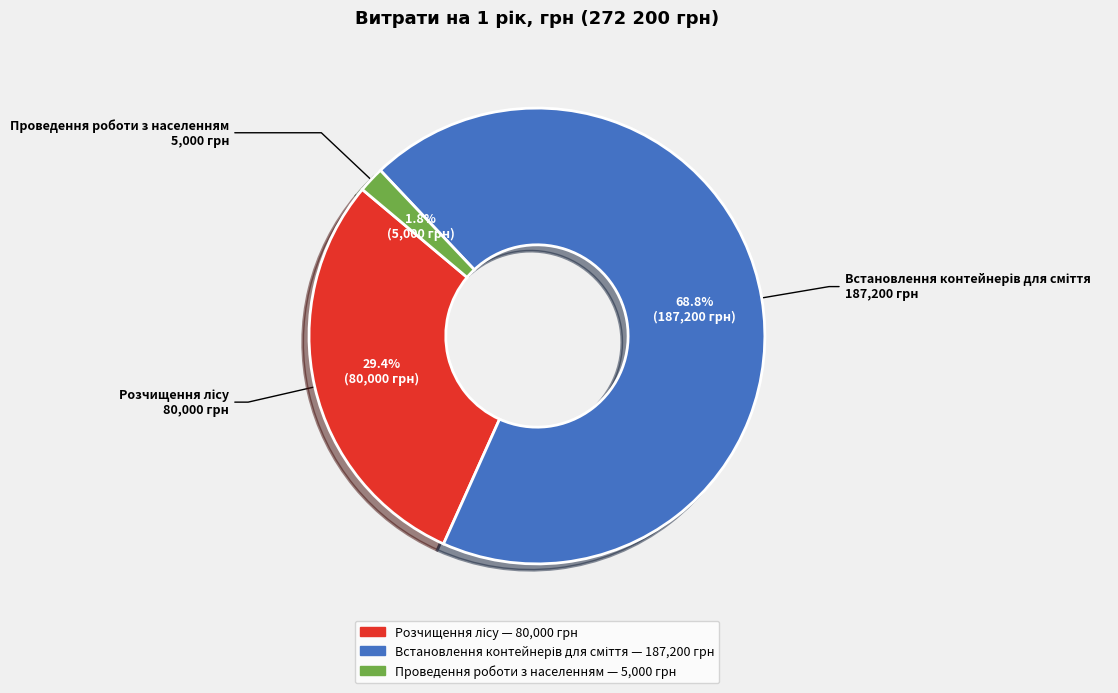

Which slice is the smallest?

Проведення роботи з населенням